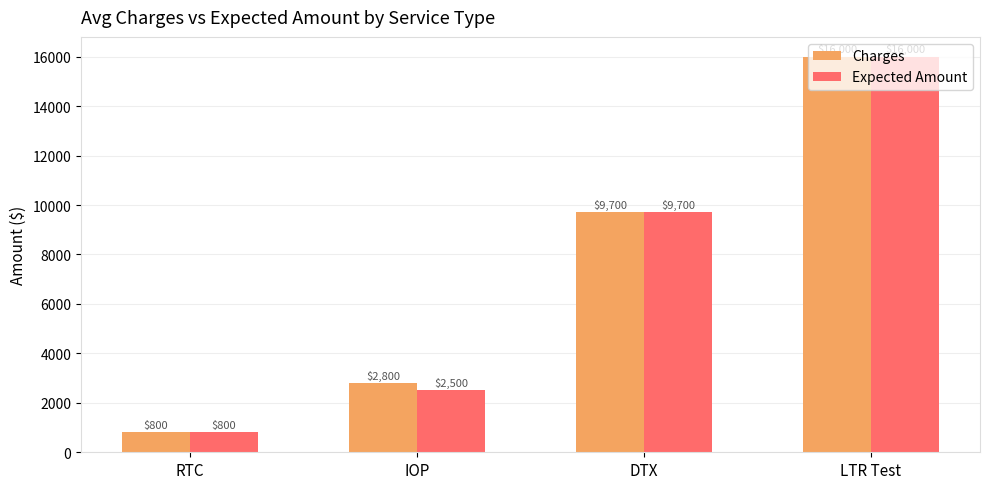

True or false: Charges has a value of 2800 at IOP.

True